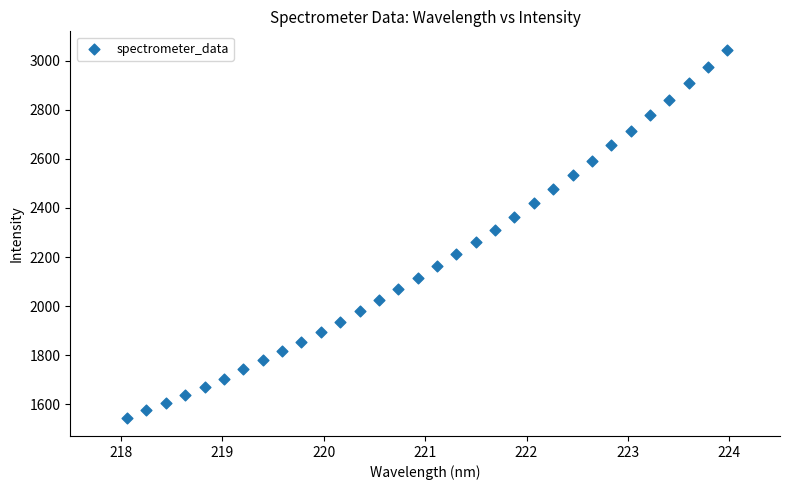

What is the range of X values (max minus min)?

5.9